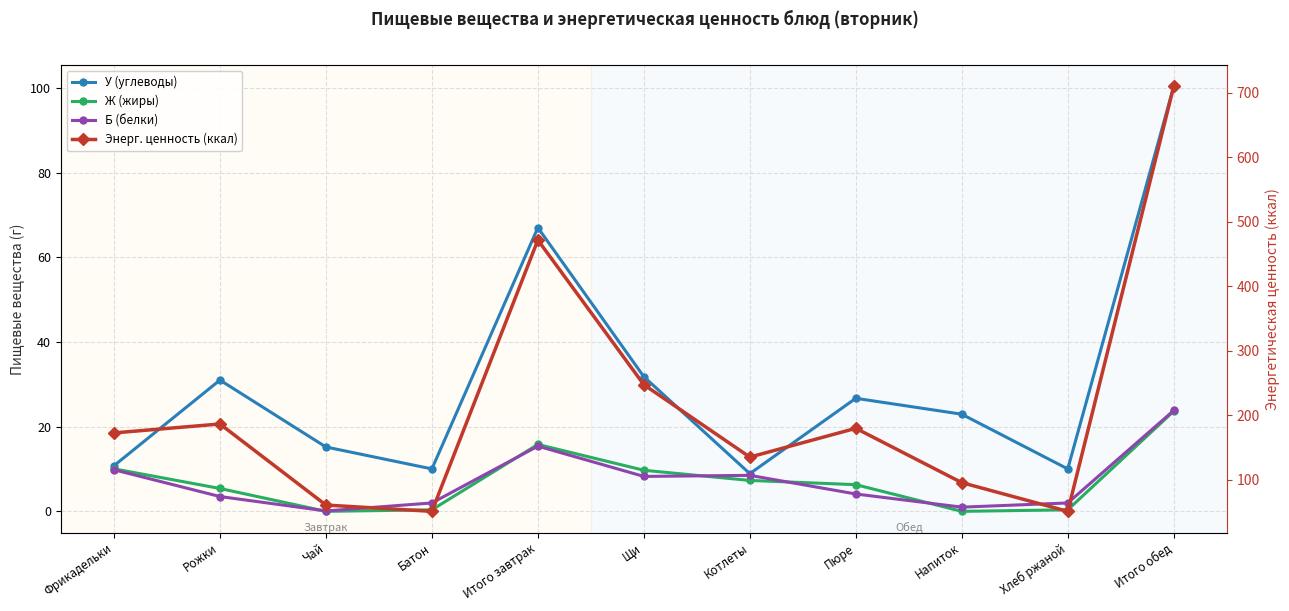

What is the average value of the Б (белки) series?

7.1